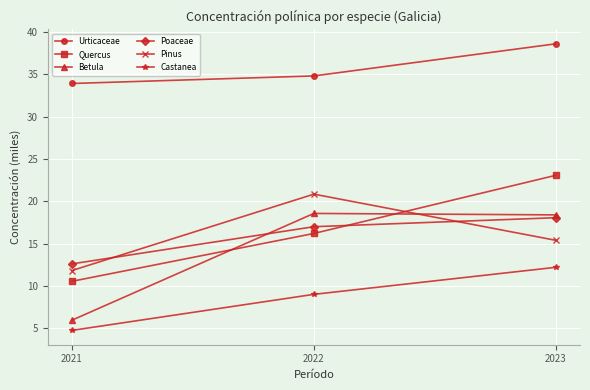

Reading right to left, what are all the values shown in this chart?

Urticaceae: 38.6	34.8	33.9
Quercus: 23.1	16.2	10.5
Betula: 18.4	18.6	5.9
Poaceae: 18.1	17.0	12.6
Pinus: 15.4	20.8	11.8
Castanea: 12.2	9.0	4.7